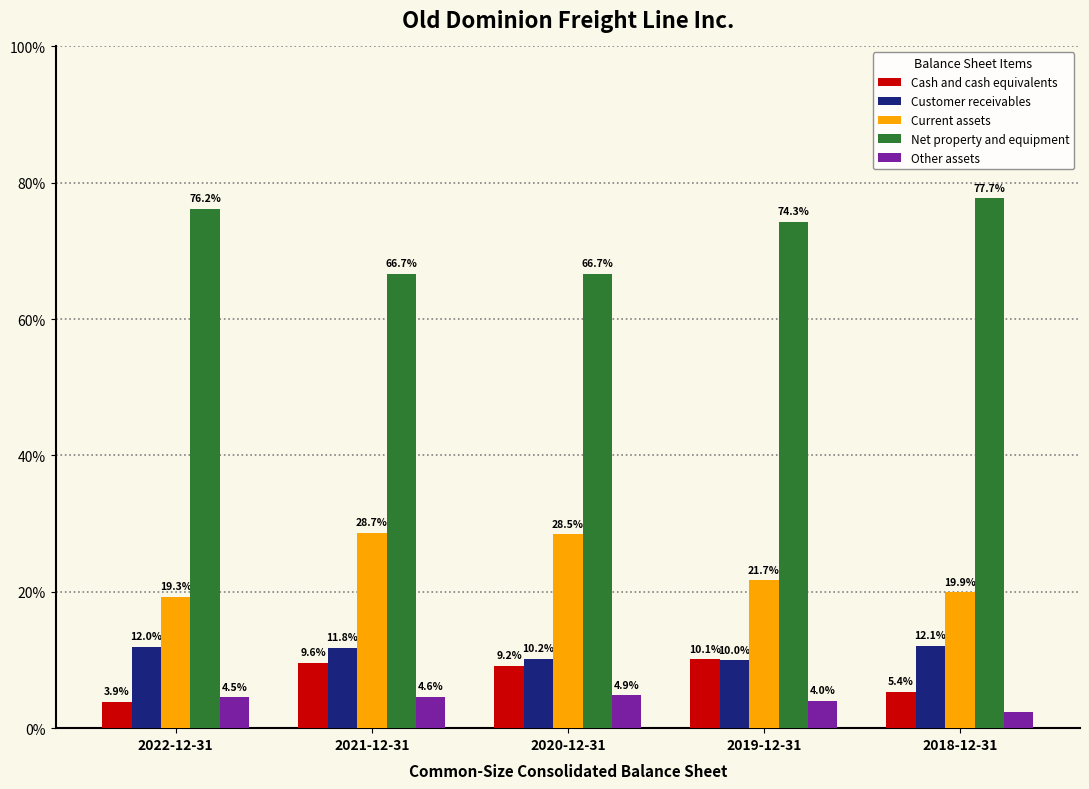

Does the chart contain stacked bars?

No